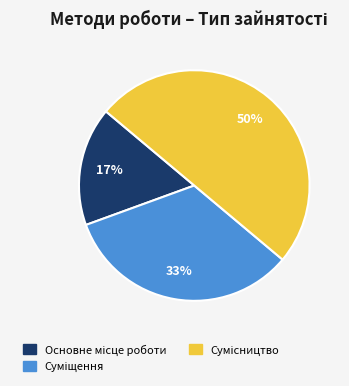

To the nearest percent, what is the difference between the largest and smallest slice percentages?

33%